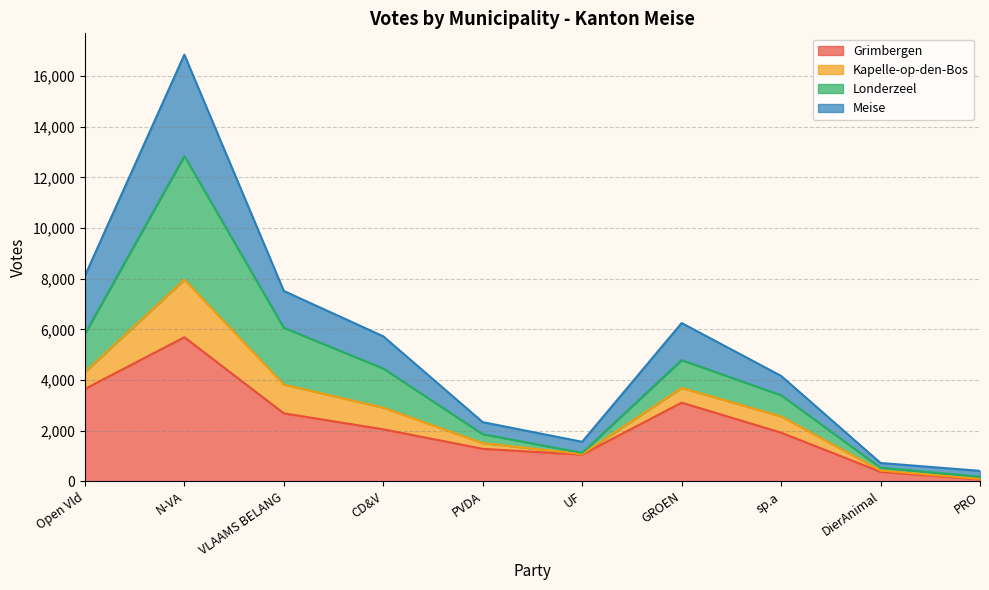

How many lines are shown in the chart?

4